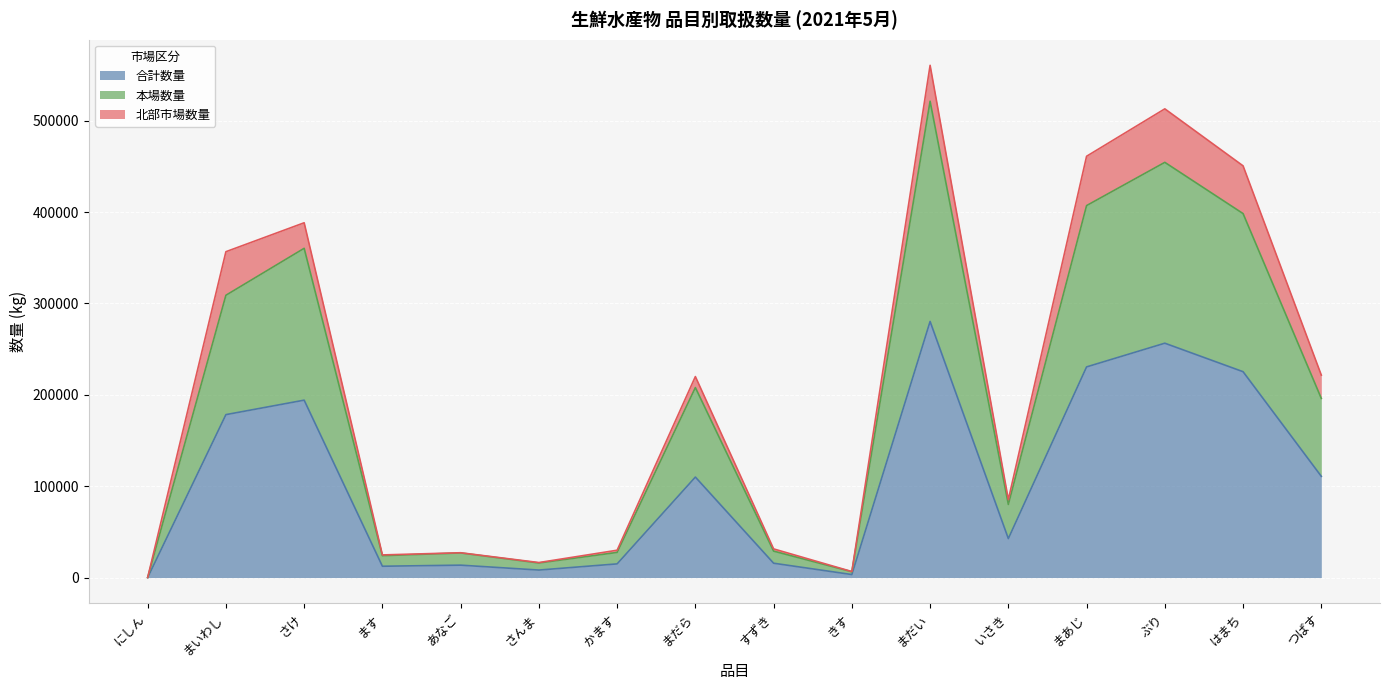

Which series has the largest range (max minus min)?

本場数量